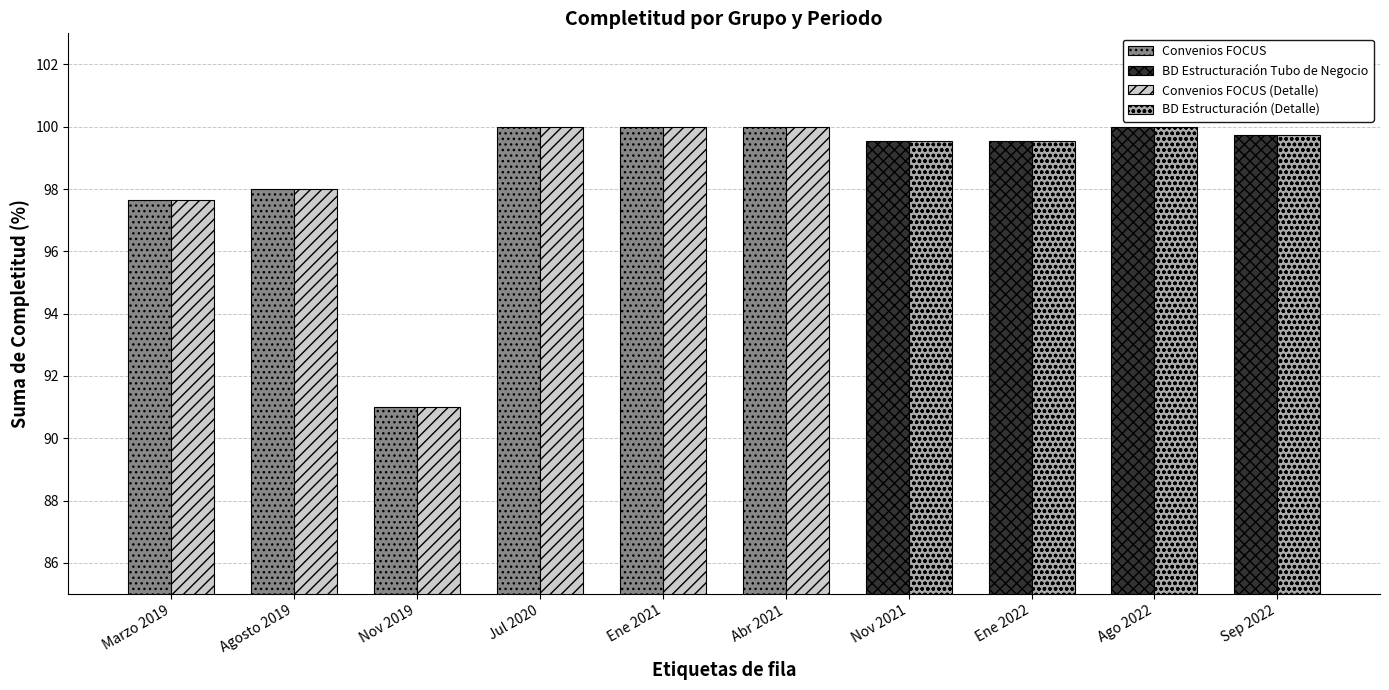

Is it true that Convenios FOCUS equals 148.4 at Agosto 2019?

False